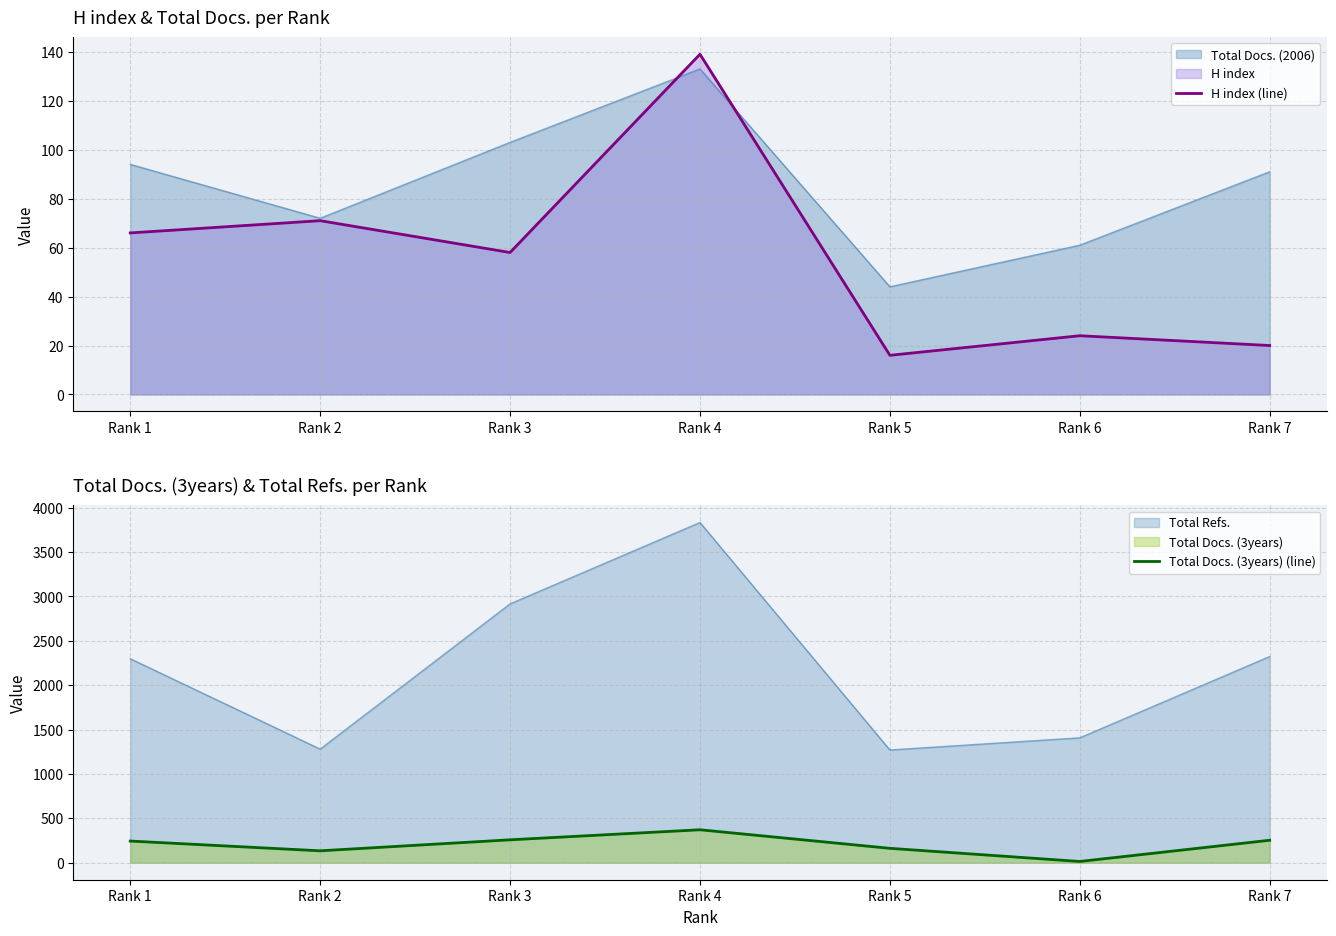

At which label does H index (line) reach its peak?

Rank 4